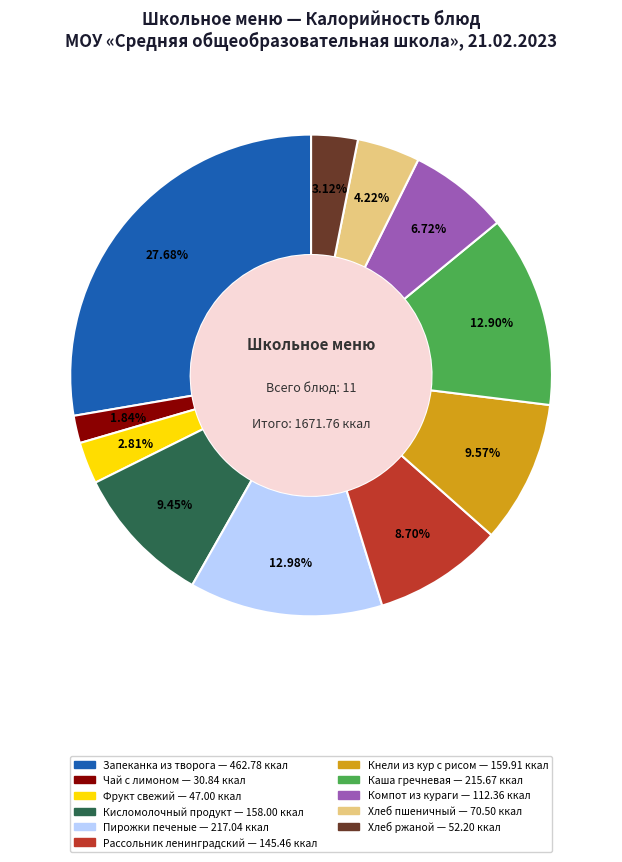

Is there any slice that represents more than half of the pie?

No